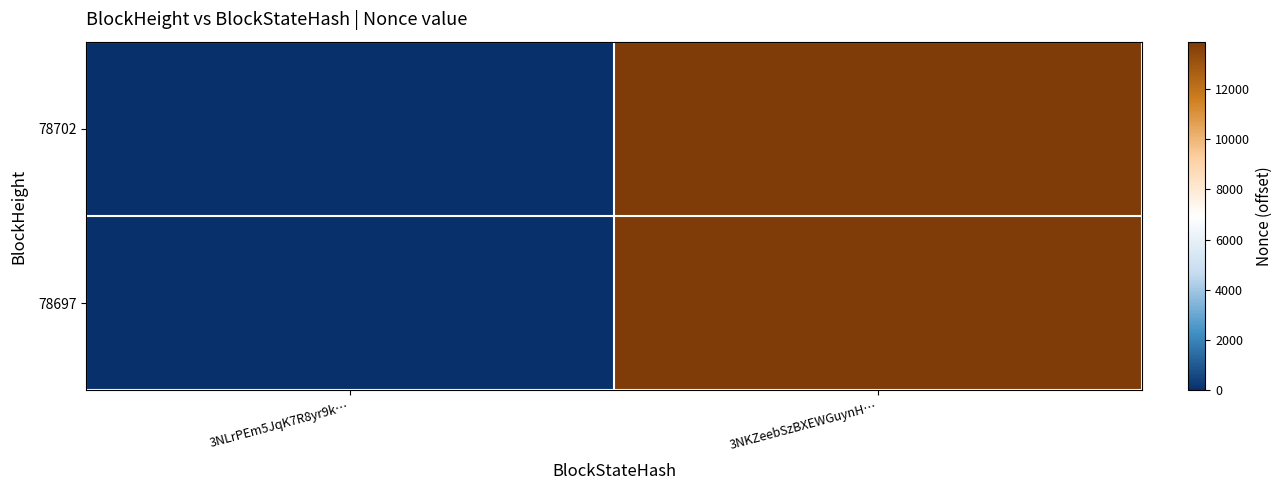

Rank the series at 3NLrPEm5JqK7R8yr9k… from highest to lowest value.

78702, 78697